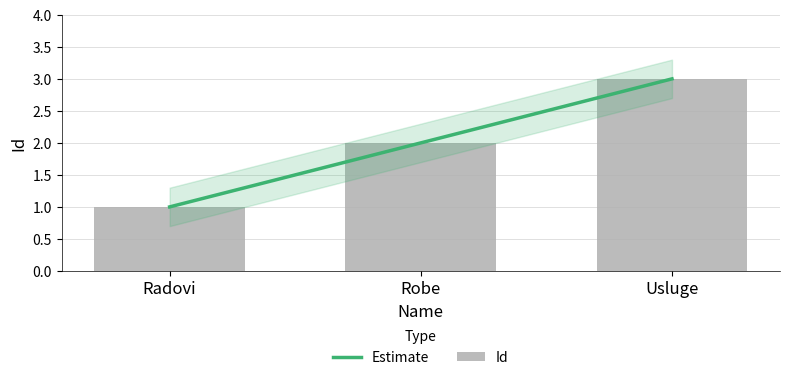

Which series has the largest range (max minus min)?

Estimate